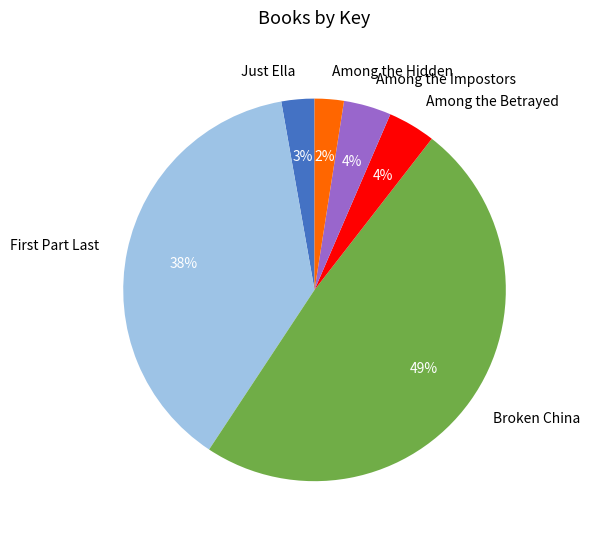

True or false: Among the Hidden accounts for 2% of the total.

True